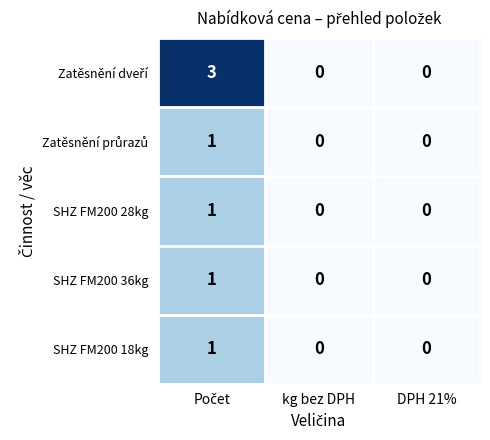

True or false: SHZ FM200 36kg has a value of -1 at DPH 21%.

False